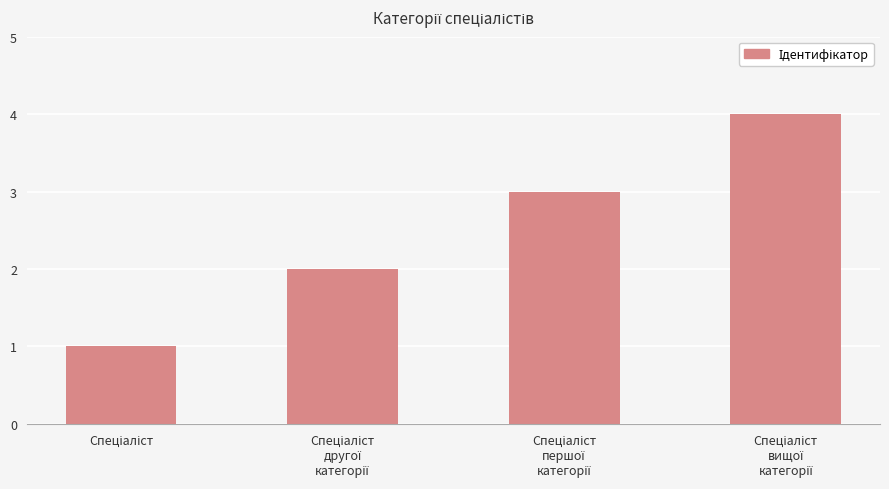

What is the difference between the maximum and minimum values?

3